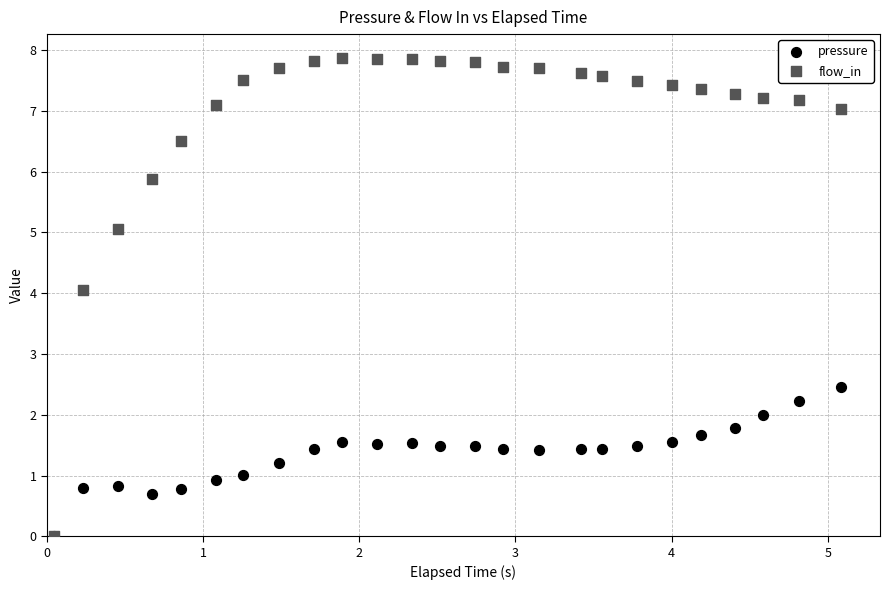

In the flow_in series, what Y value is closest to 3?

4.1